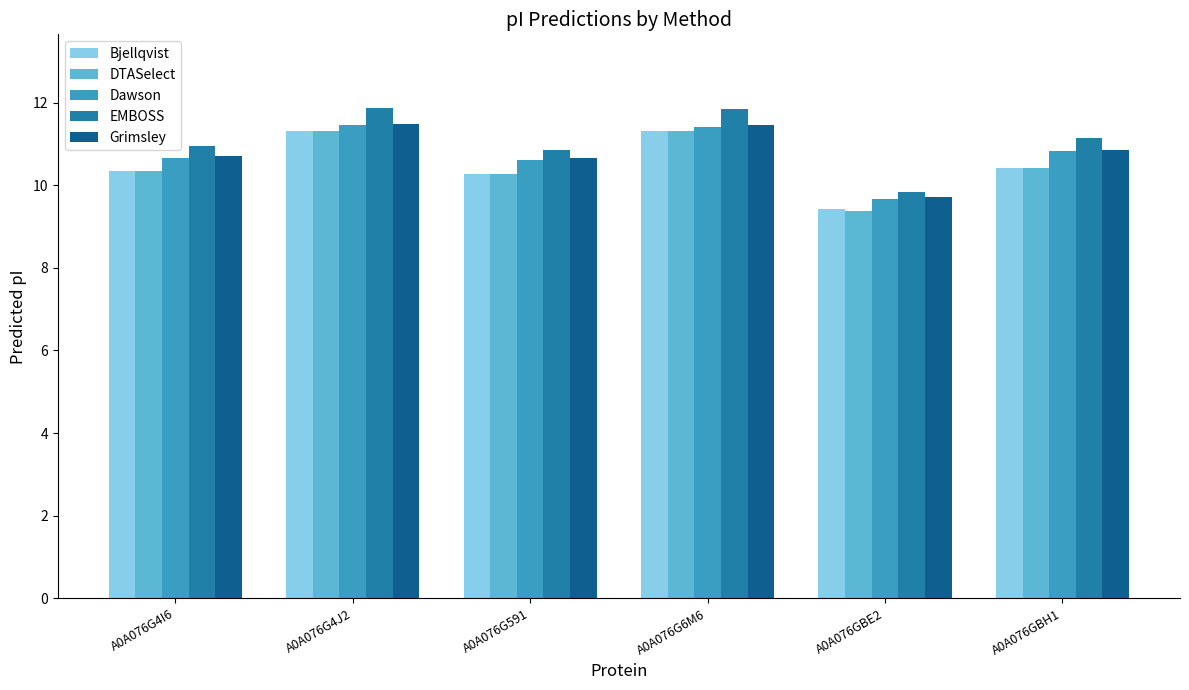

What is the total value across all series at A0A076G6M6?

57.3